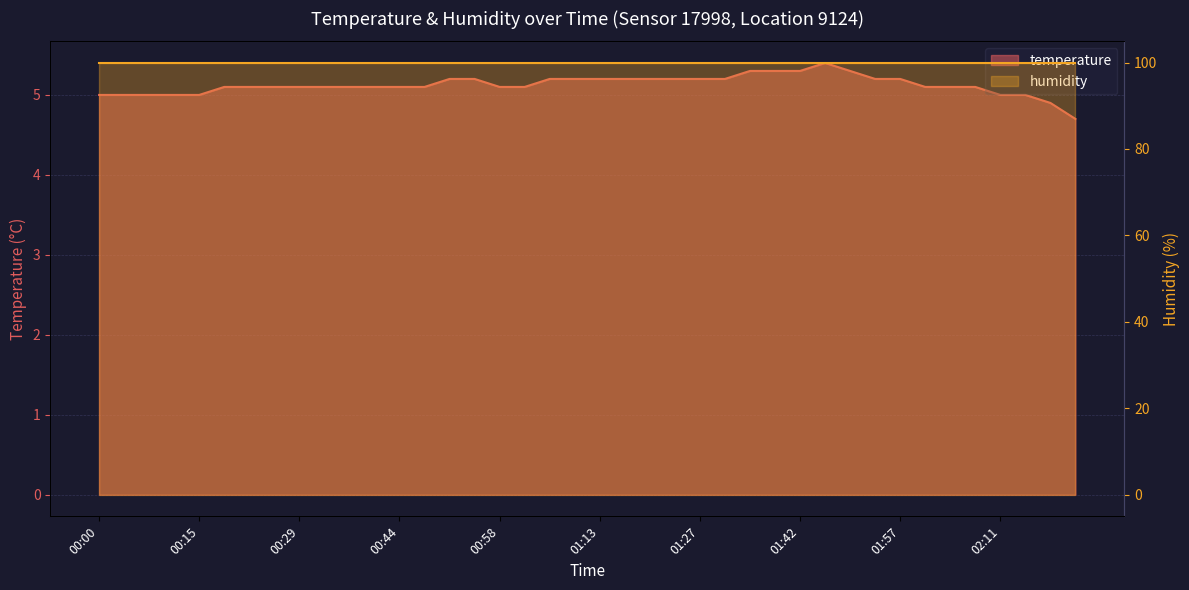

The value at 01:46 is 2.3. True or false?

False